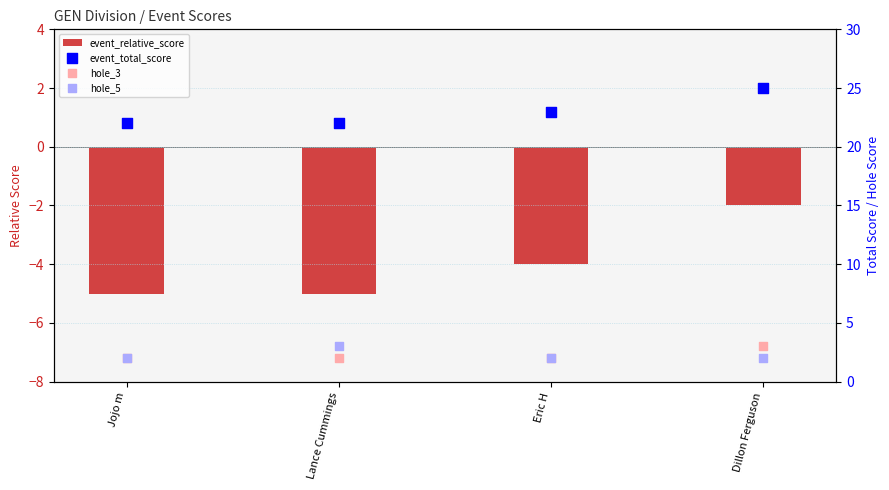

At how many categories does at least one series exceed 24?

1